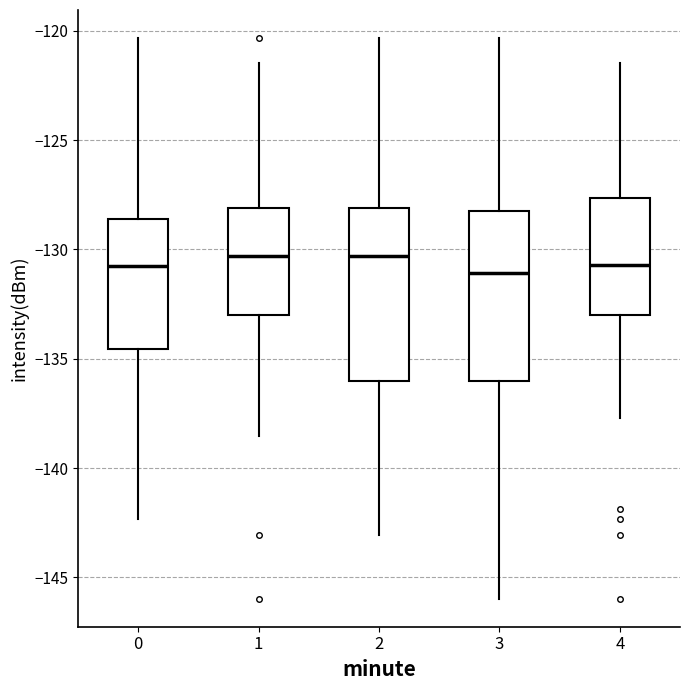

Reading left to right, read every box against the y-axis: the position of its median line, the range the box covers, and the ends of its whiskers. The values are not printed on the chart, so give them approximately, as read against the axis.

0: median -130.5, box -134.5 to -128.5, whiskers -142.5 to -120.5
1: median -130.5, box -133.0 to -128.0, whiskers -138.5 to -121.5
2: median -130.5, box -136.0 to -128.0, whiskers -143.0 to -120.5
3: median -131.0, box -136.0 to -128.0, whiskers -146.0 to -120.5
4: median -130.5, box -133.0 to -127.5, whiskers -137.5 to -121.5